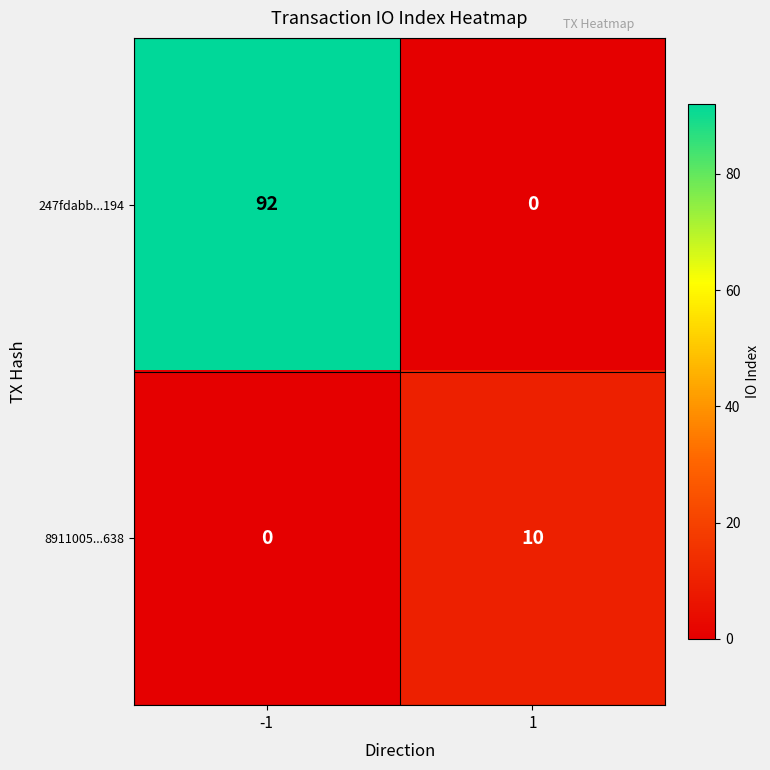

Between -1 and 1, which series saw the biggest shift?

247fdabb...194